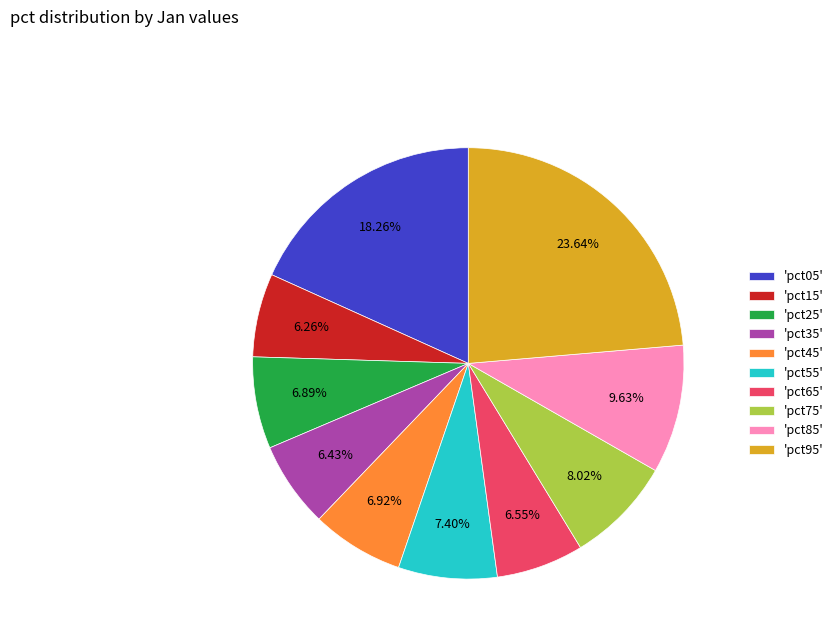

Which has a higher value, 'pct25' or 'pct55'?

'pct55'